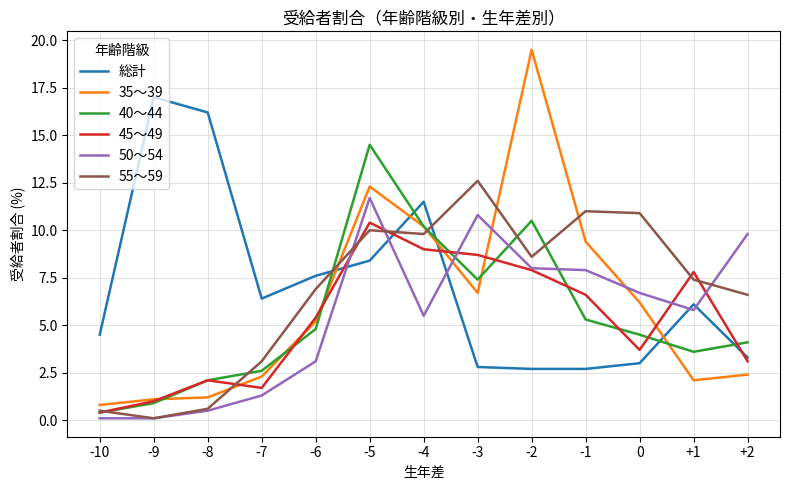

Rank the series by their maximum value, from highest to lowest.

35～39, 総計, 40～44, 55～59, 50～54, 45～49